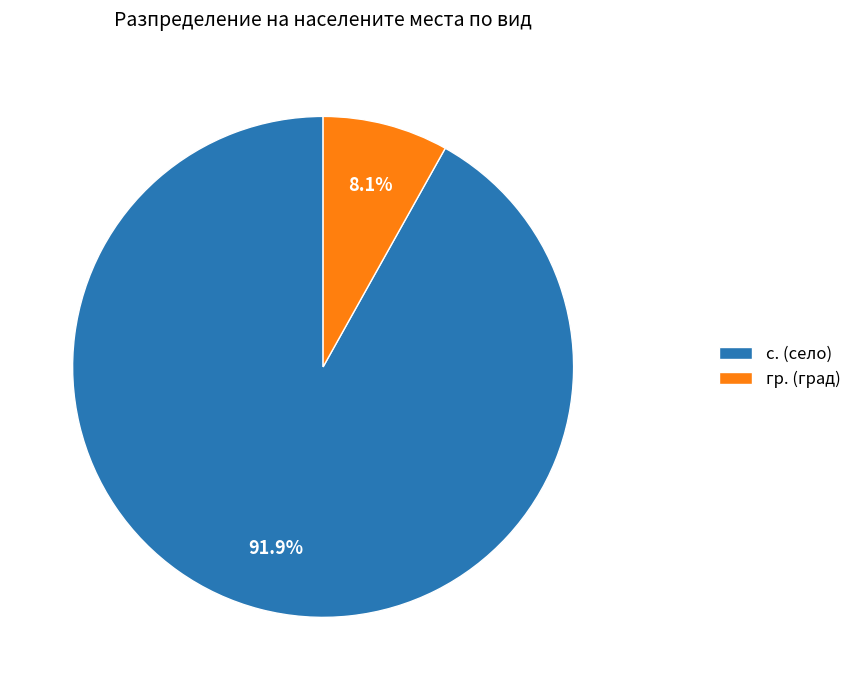

What is the ratio of the value at с. (село) to the value at гр. (град)?

11.3